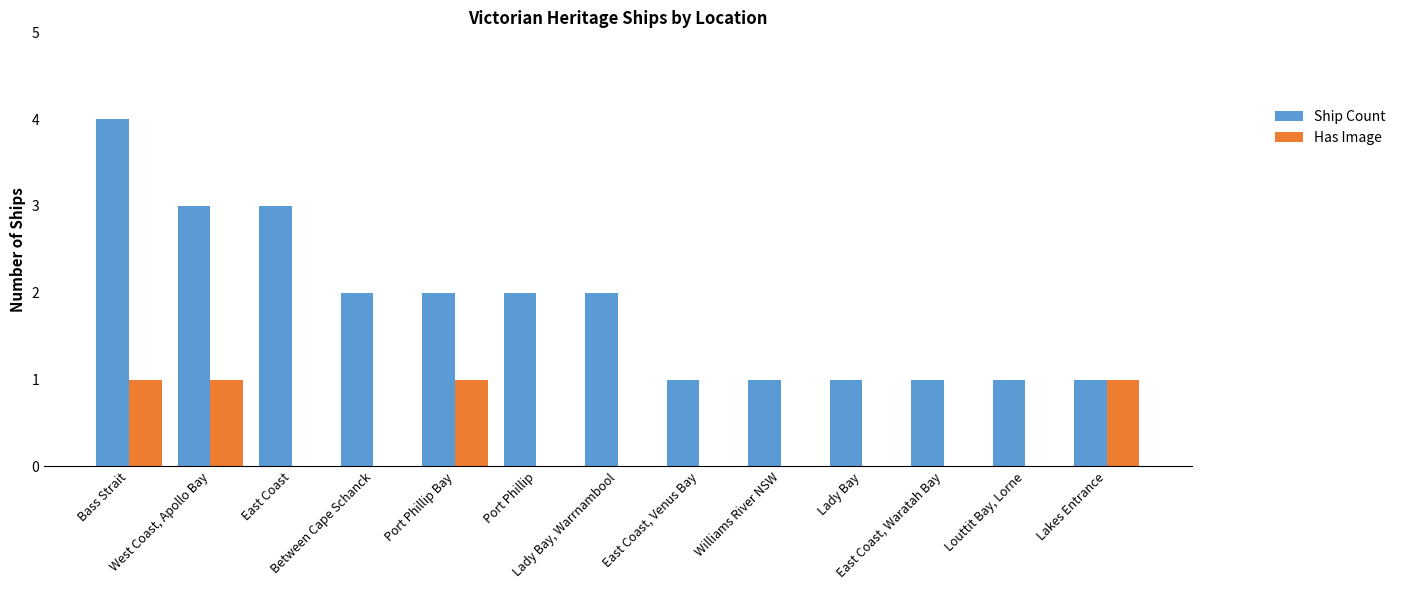

Count the Ship Count values in the range 1 to 2.

10